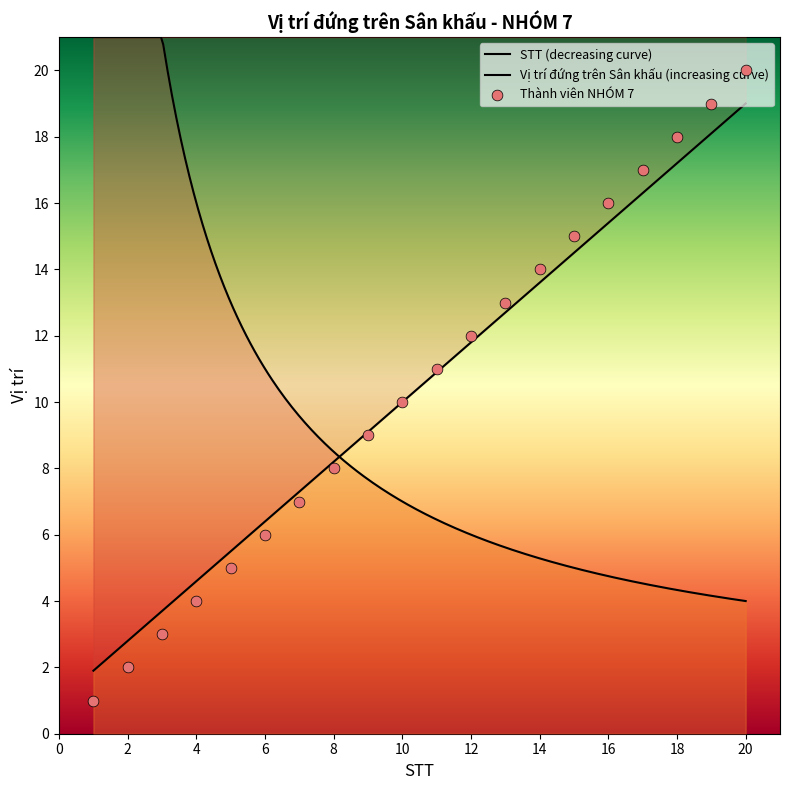

What is the change in value from 13 to 20?

+7